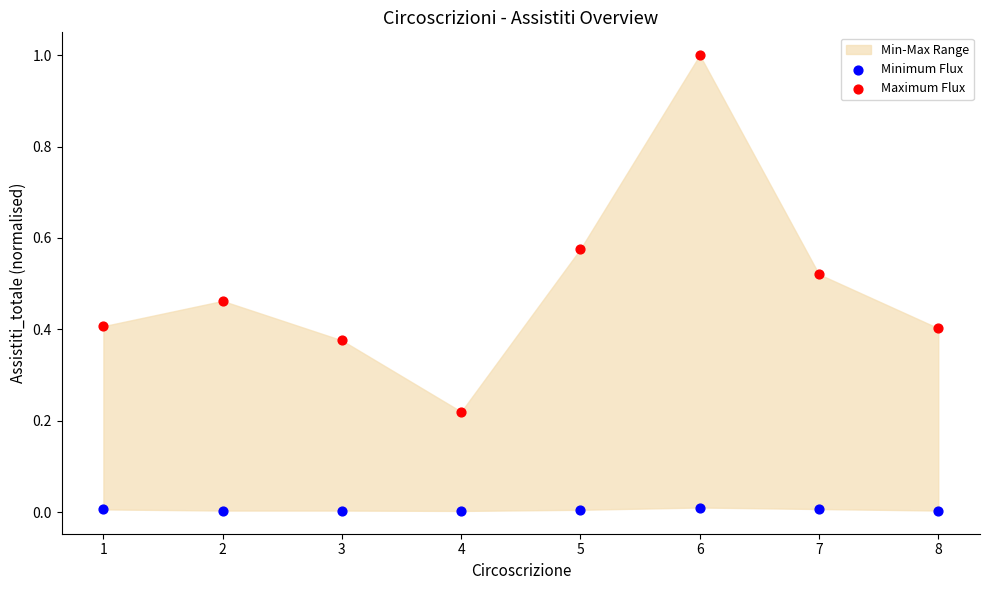

Which series contains the highest Y value?

Maximum Flux